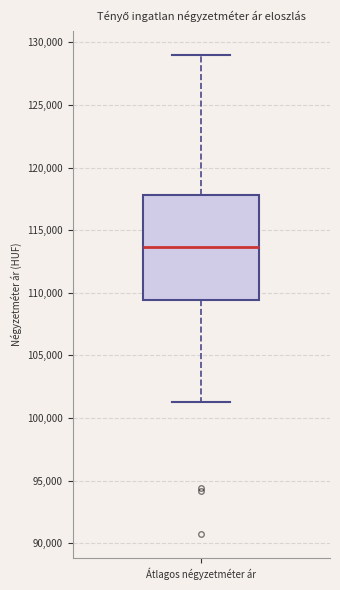

Transcribe this box plot: give where the median line is, the range the box spans, and where the two whiskers end, as read against the y-axis. The values are not printed on the chart, so give them approximately, as read against the axis.

median 113500, box 109500 to 118000, whiskers 101500 to 129000